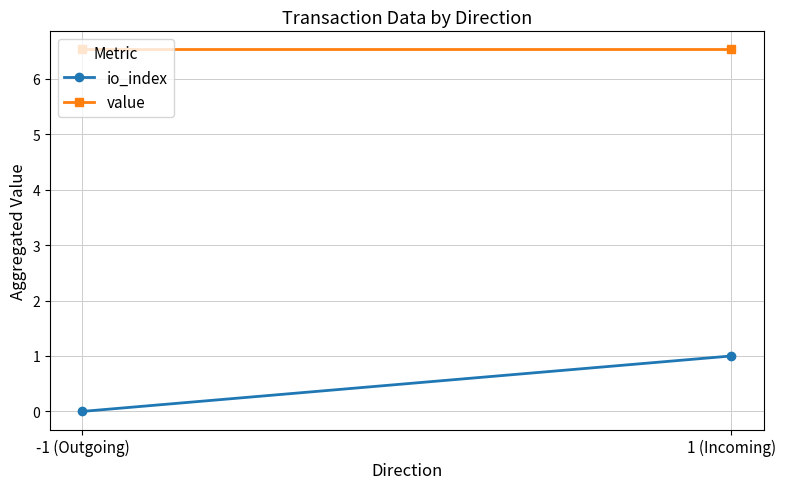

Reading left to right, what are all the values shown in this chart?

io_index: 0.0	1.0
value: 6.5	6.5